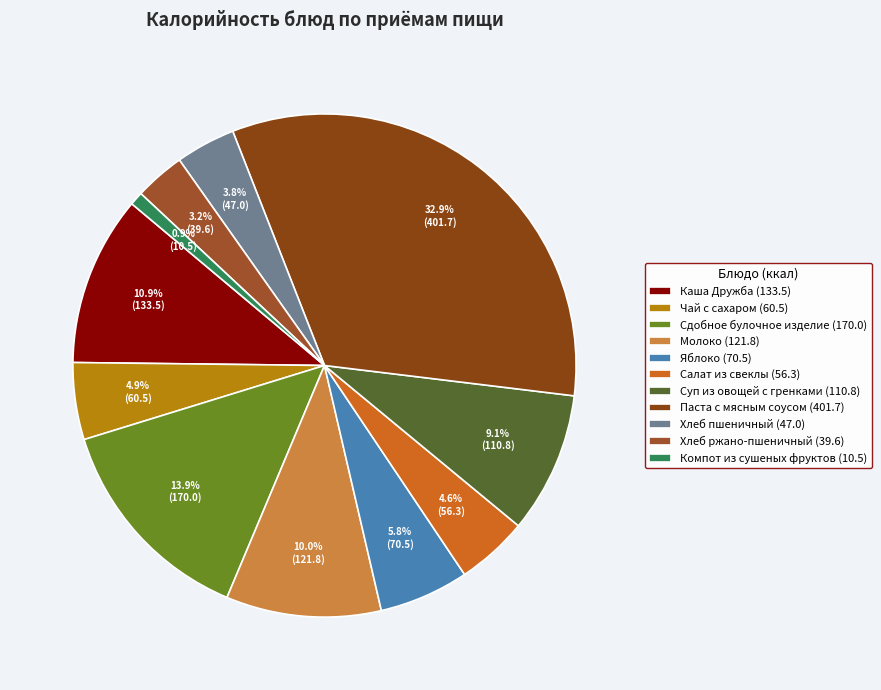

Which slice is the largest?

Паста с мясным соусом